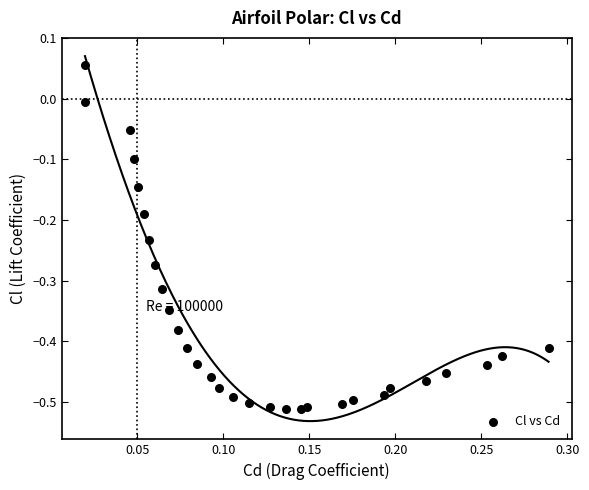

What is the range of X values (max minus min)?

0.3